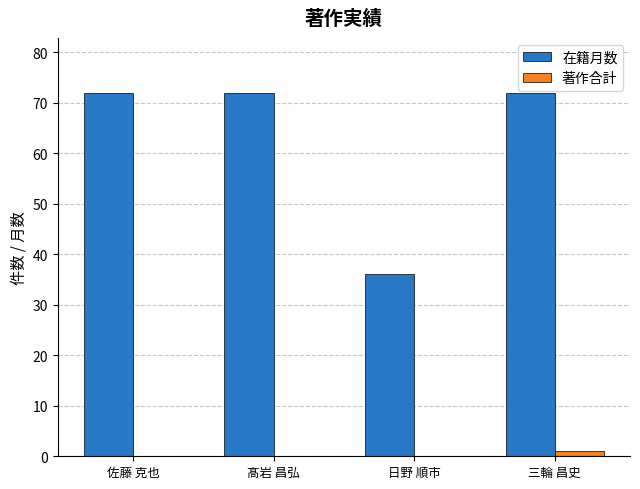

Does the chart contain stacked bars?

No